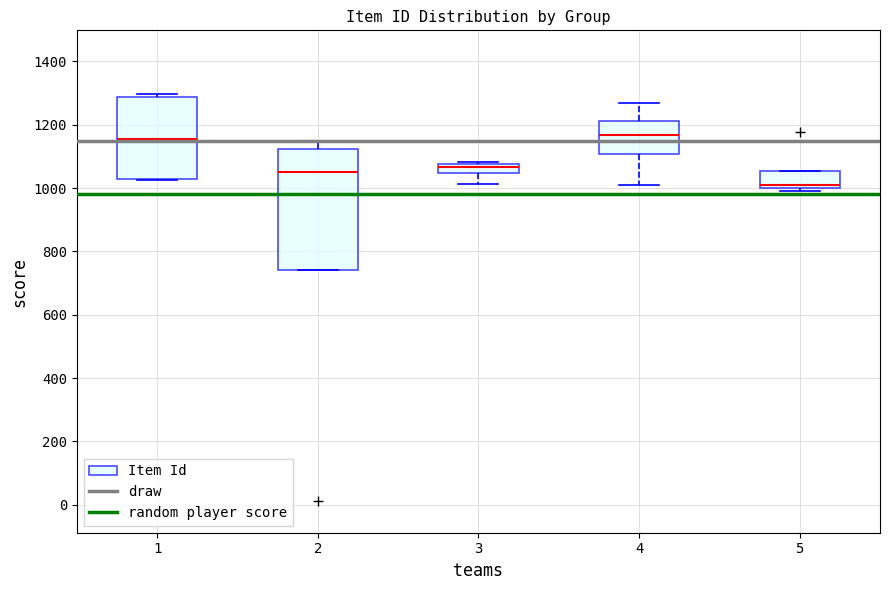

Which box is the tallest, from its lower edge to its upper edge?

2